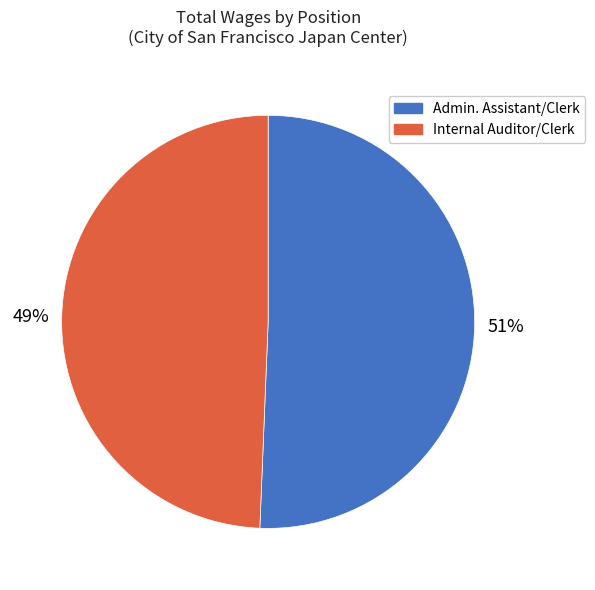

Do Admin. Assistant/Clerk and Internal Auditor/Clerk together represent more than half of the pie?

Yes